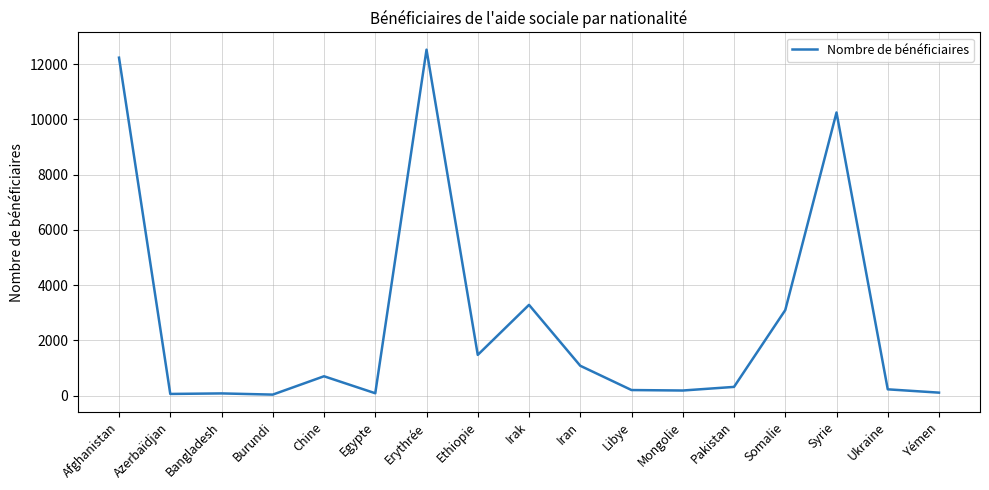

What is the ratio of the value at Afghanistan to the value at Egypte?

147.4